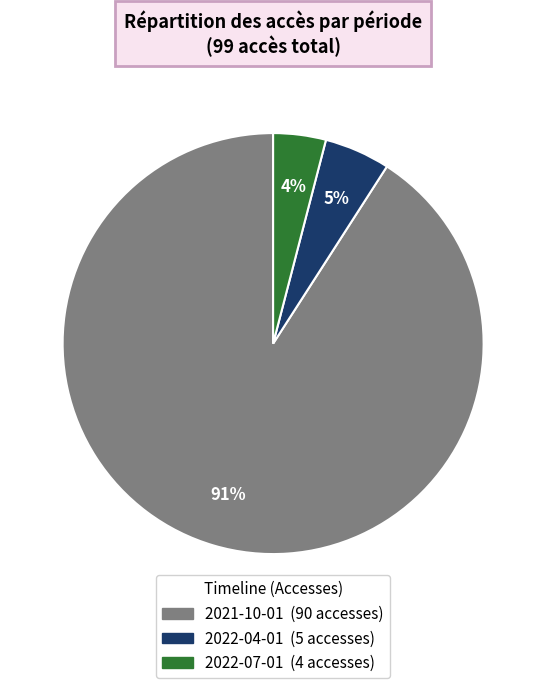

What percentage is the 2022-04-01 slice, to the nearest percent?

5%